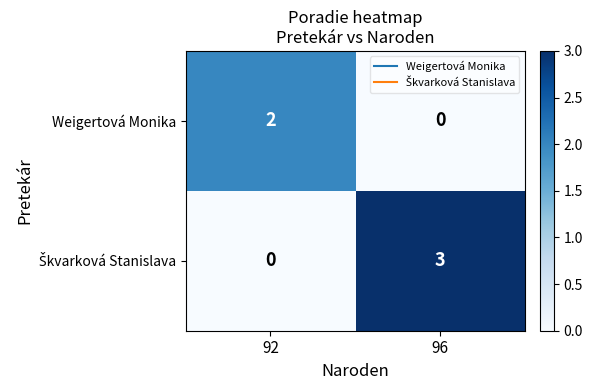

The Weigertová Monika series shows 1 at 96. True or false?

False